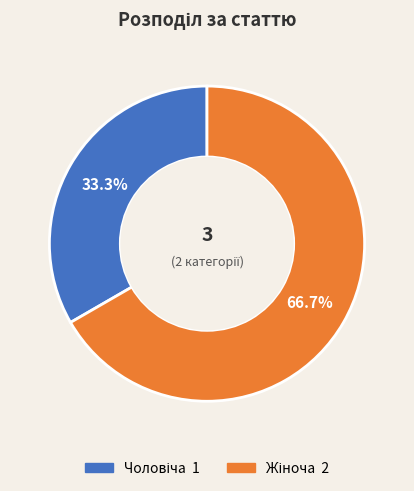

How many slices are in this pie chart?

2